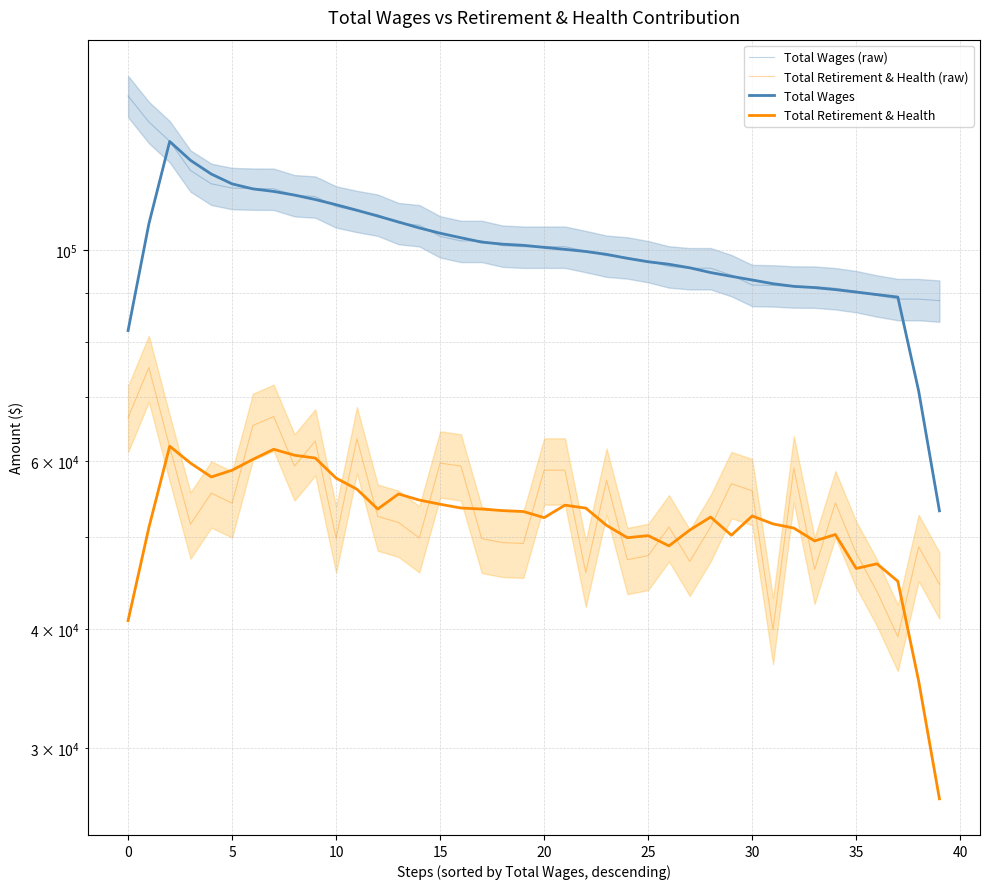

What are all the series names shown in the legend?

Total Wages (raw), Total Retirement & Health (raw), Total Wages, Total Retirement & Health